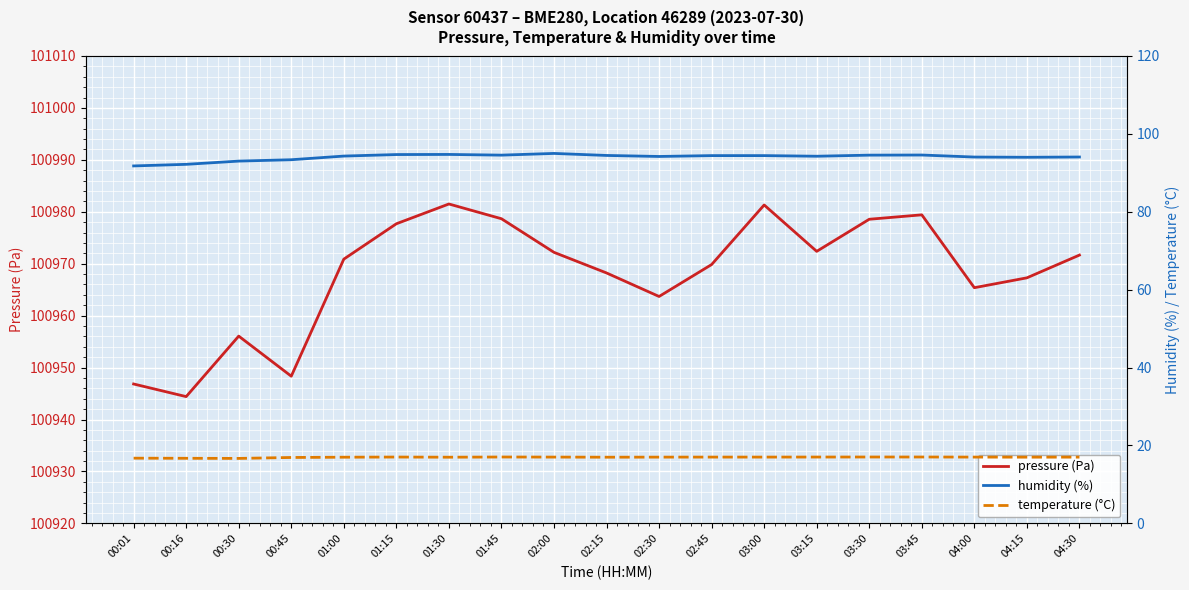

What position from the left is 00:16?

2